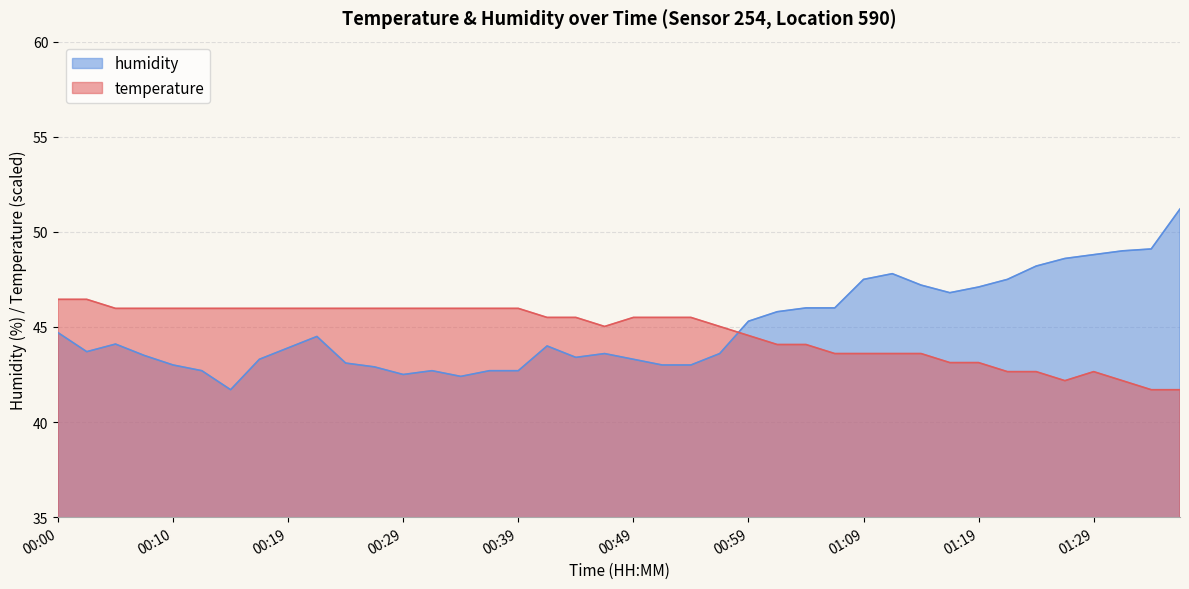

Reading left to right, transcribe all the data shown in this chart.

temperature: 46.5	46.5	46.0	46.0	46.0	46.0	46.0	46.0	46.0	46.0	46.0	46.0	46.0	46.0	46.0	46.0	46.0	45.5	45.5	45.0	45.5	45.5	45.5	45.0	44.6	44.1	44.1	43.6	43.6	43.6	43.6	43.1	43.1	42.7	42.7	42.2	42.7	42.2	41.7	41.7
humidity: 44.7	43.7	44.1	43.5	43.0	42.7	41.7	43.3	43.9	44.5	43.1	42.9	42.5	42.7	42.4	42.7	42.7	44.0	43.4	43.6	43.3	43.0	43.0	43.6	45.3	45.8	46.0	46.0	47.5	47.8	47.2	46.8	47.1	47.5	48.2	48.6	48.8	49.0	49.1	51.2